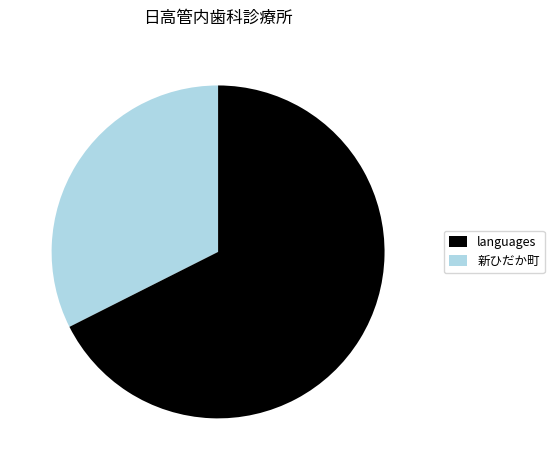

Does languages account for over 50% of the chart?

No